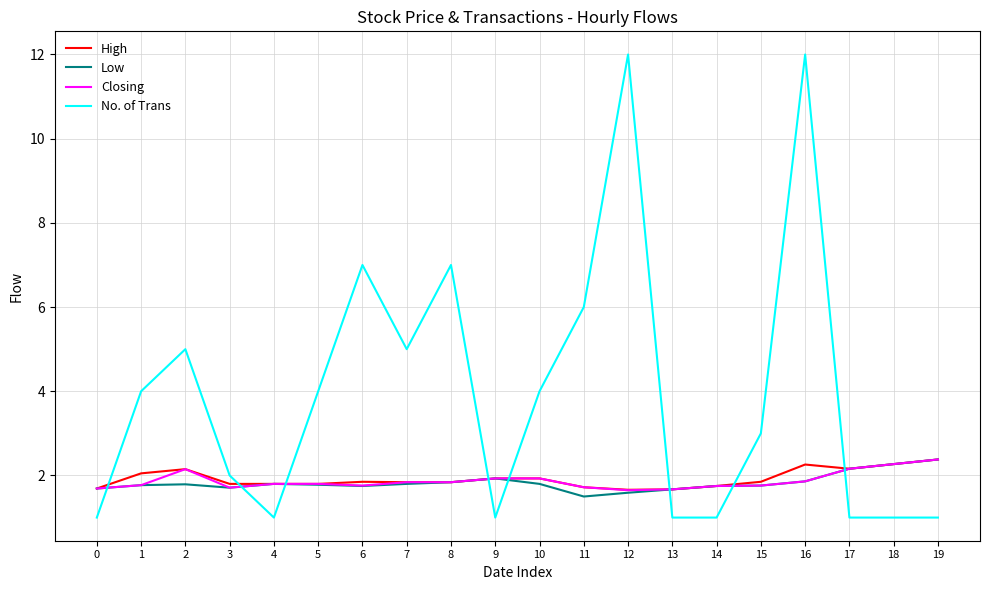

What is the sum of the Closing values at 7 and 16?

3.7